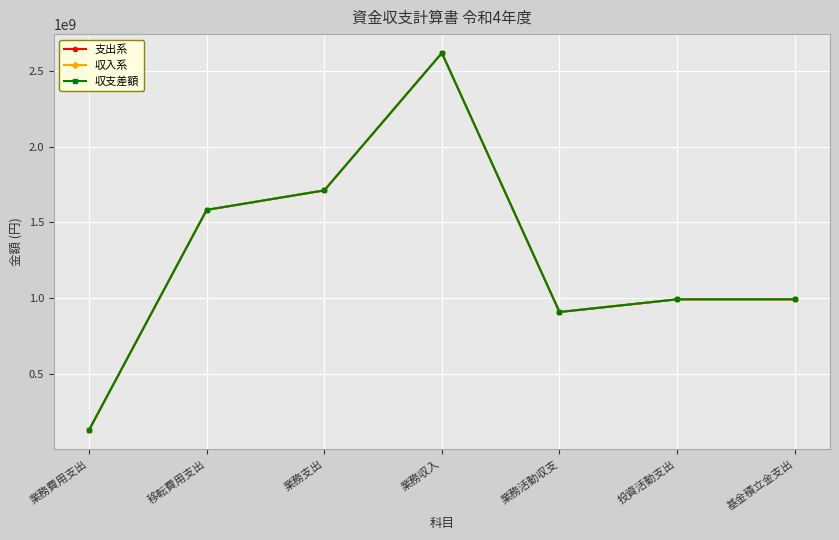

What is the label of the 5th point from the left?

業務活動収支